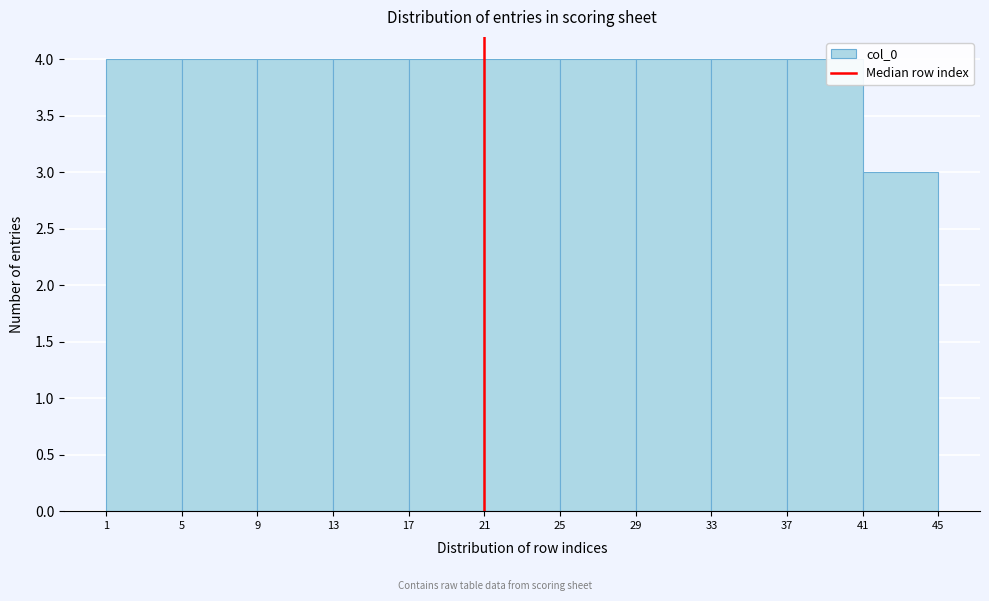

How tall is the bar that spans 33 to 37 on the x-axis? The values are not printed on the chart, so give them approximately, as read against the axis.

4